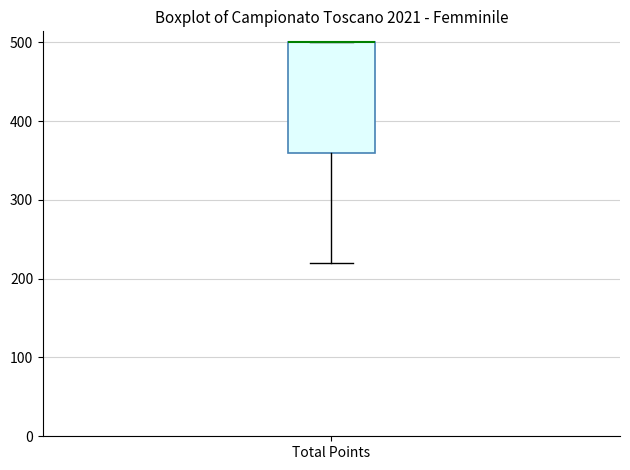

Where does the lower whisker of the box for Total Points end on the y-axis? The values are not printed on the chart, so give them approximately, as read against the axis.

220